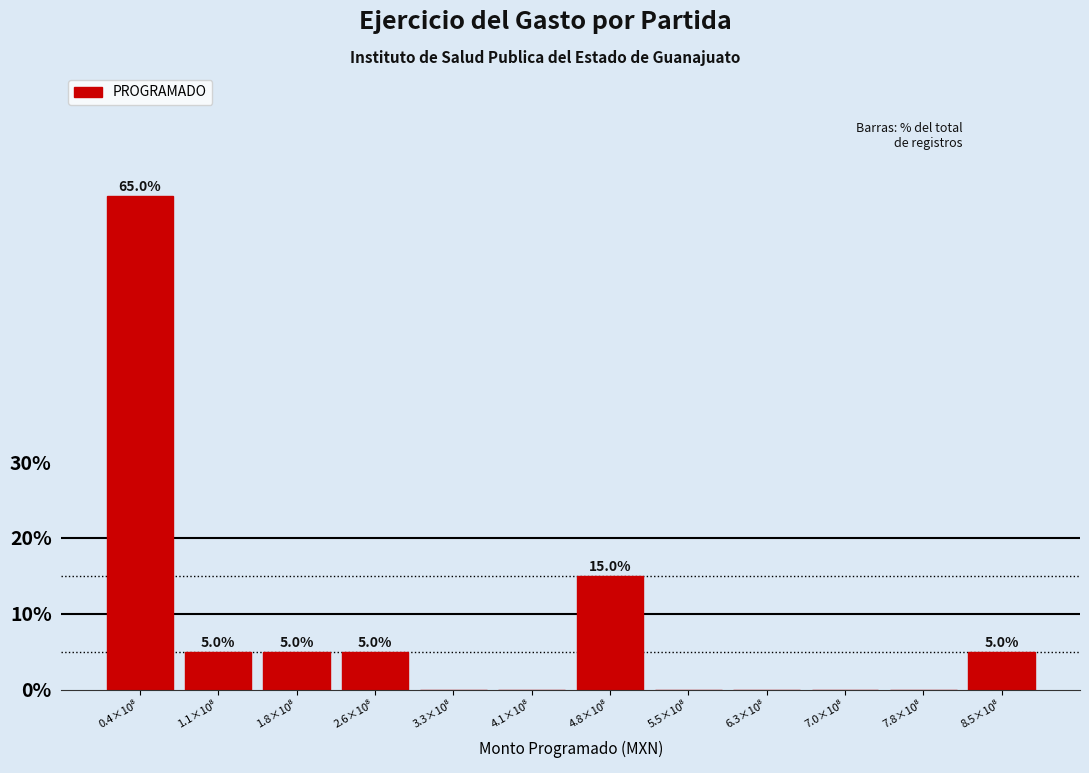

What is the sum of all values?

100